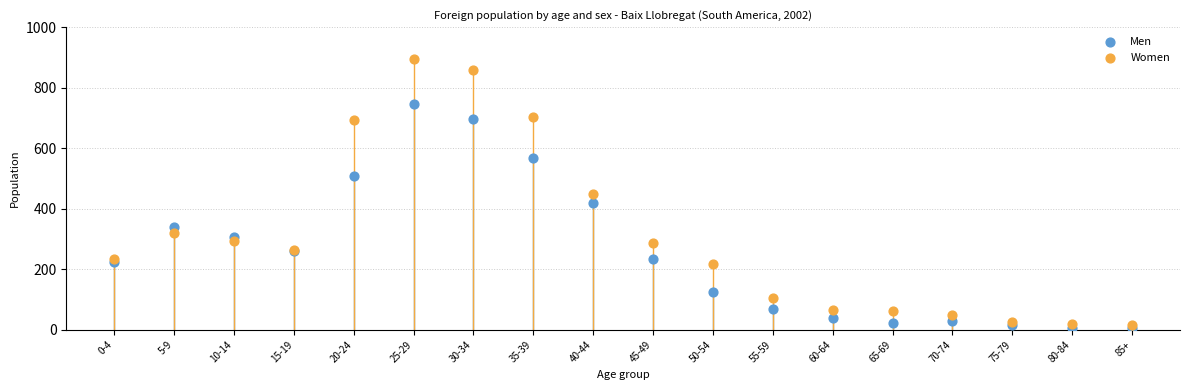

Which series reaches the minimum Y coordinate?

Men